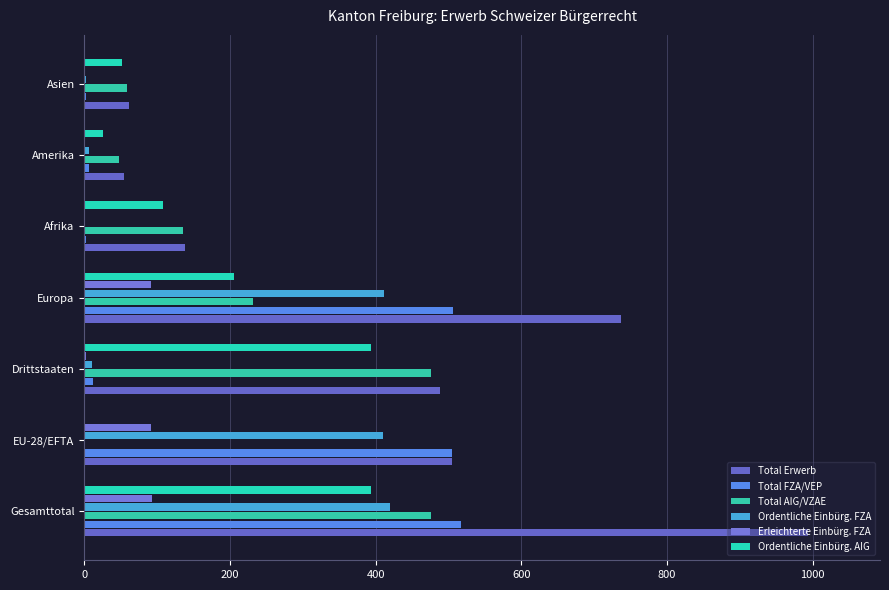

At how many categories does at least one series exceed 606?

2